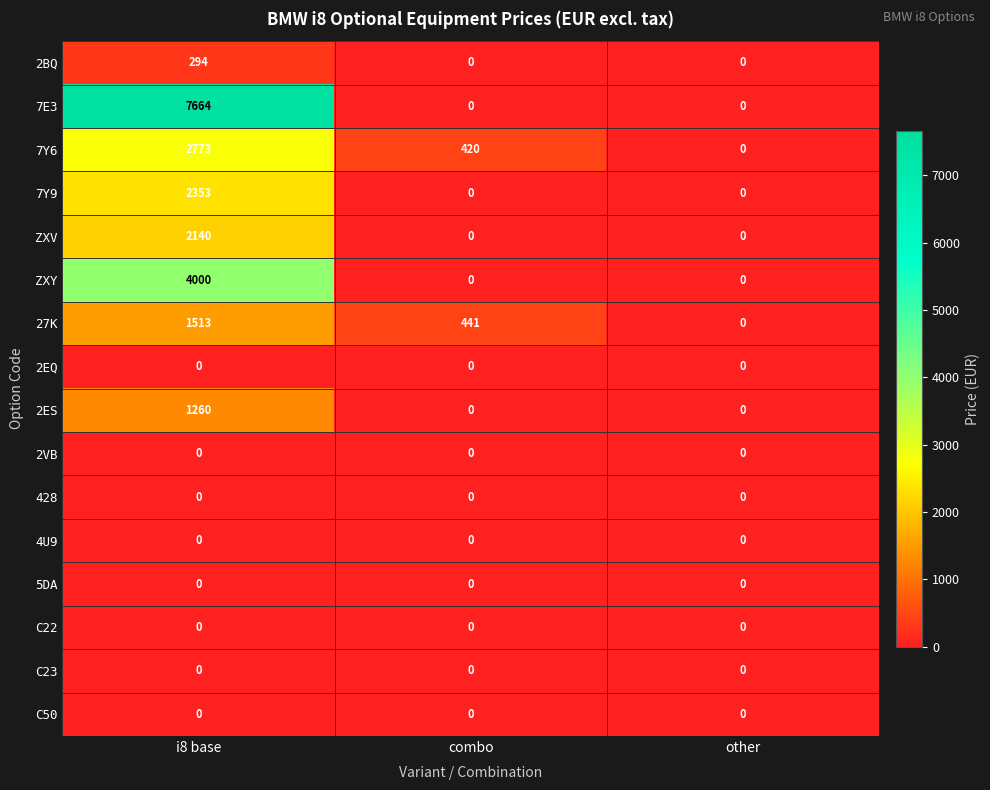

Which category has the highest value in the 7Y9 series?

i8 base